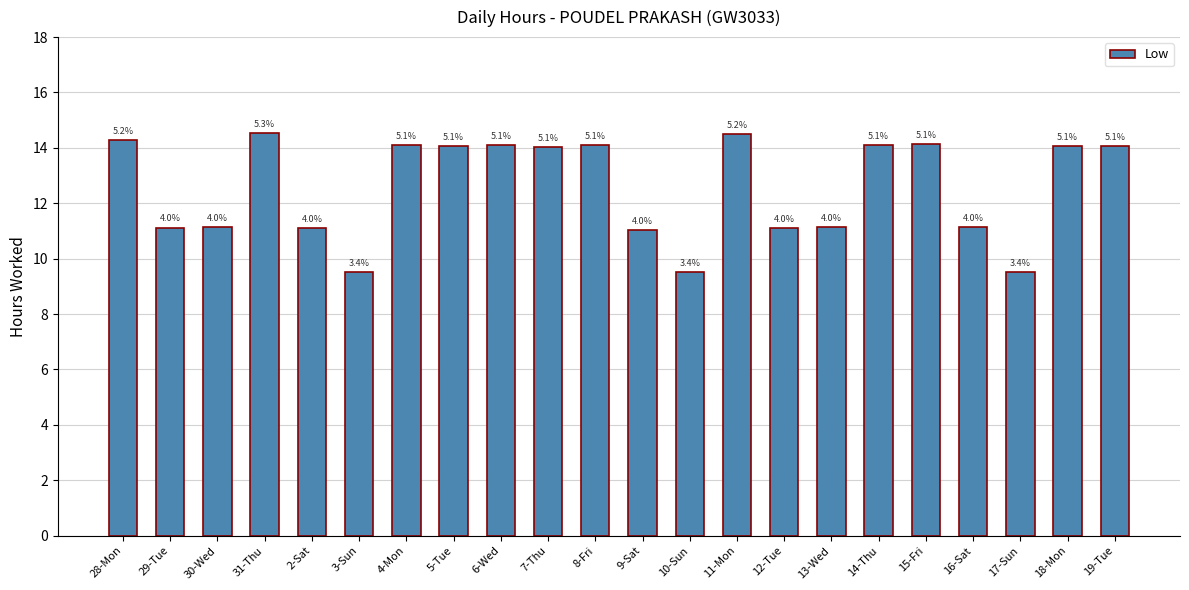

What is the change in value from 3-Sun to 9-Sat?

+1.5